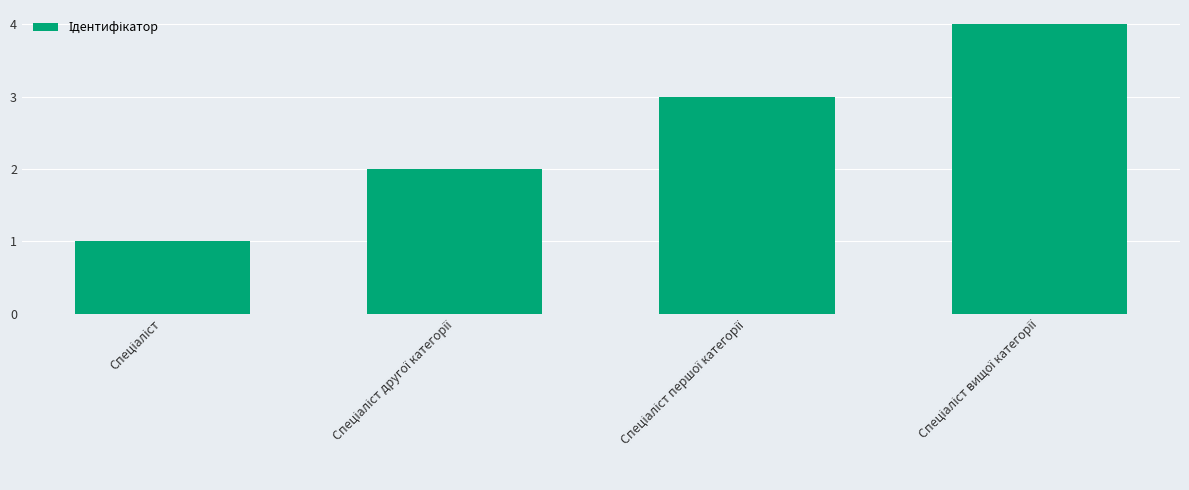

What is the maximum value shown in the chart?

4